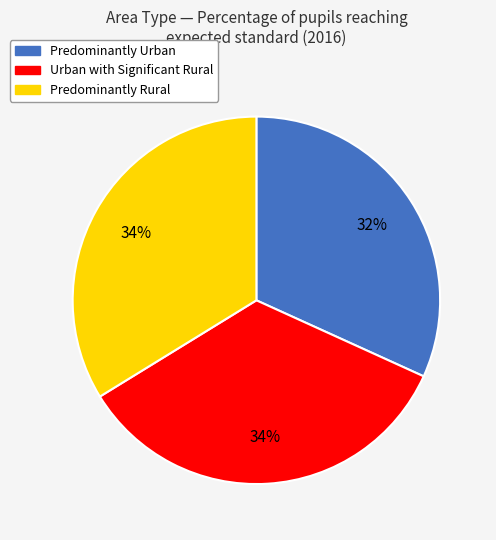

Count the number of slices in the pie.

3